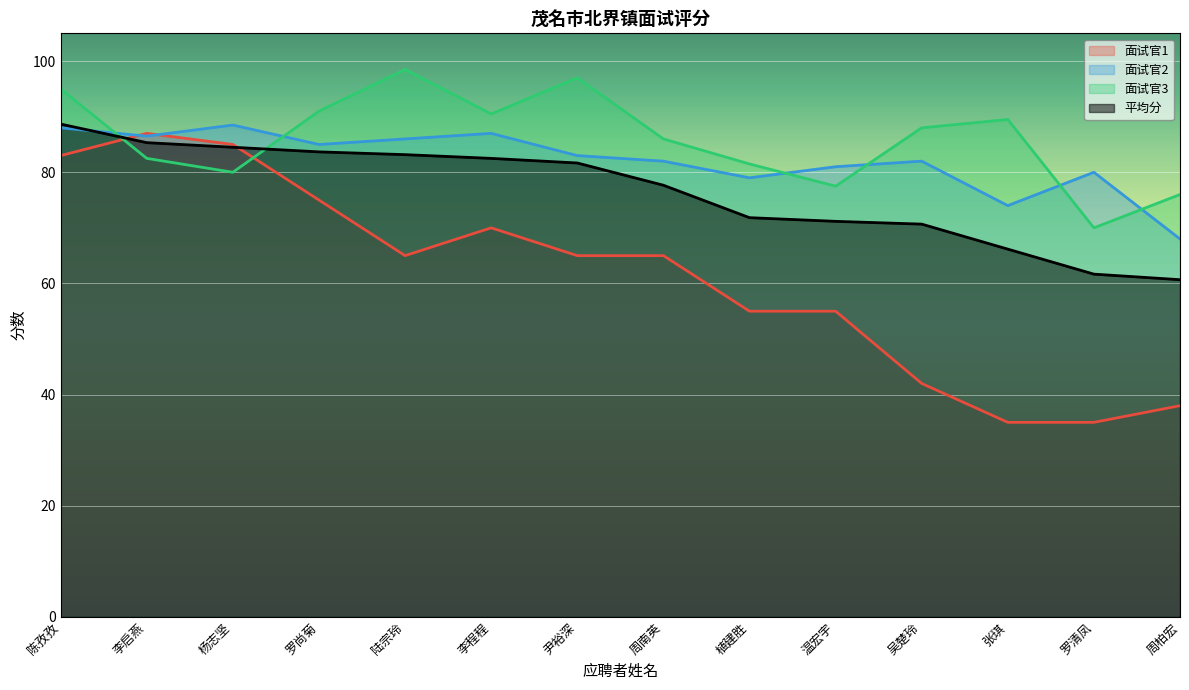

What is the difference between the second highest and minimum values in the 面试官3 series?

27.0